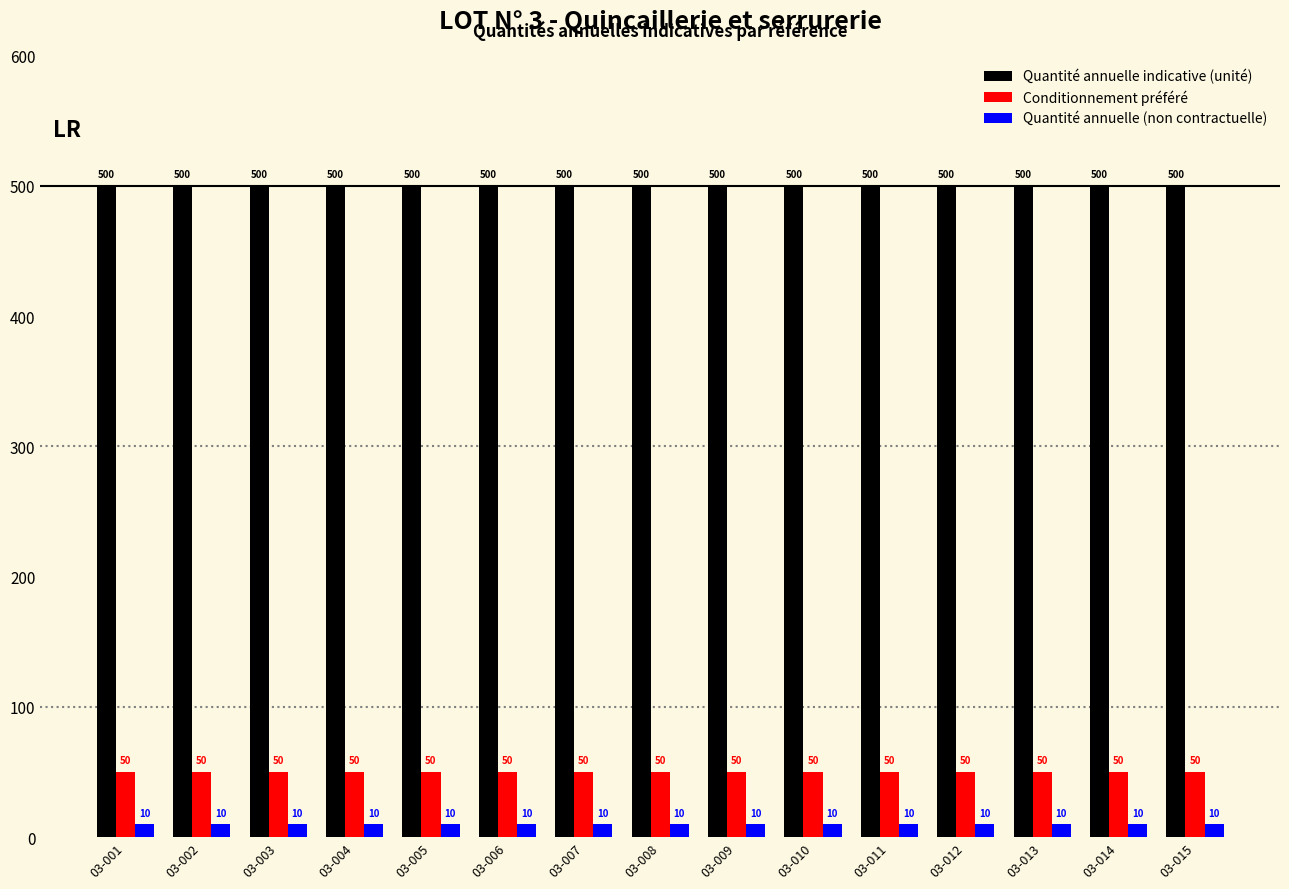

Does the chart contain any negative values?

No